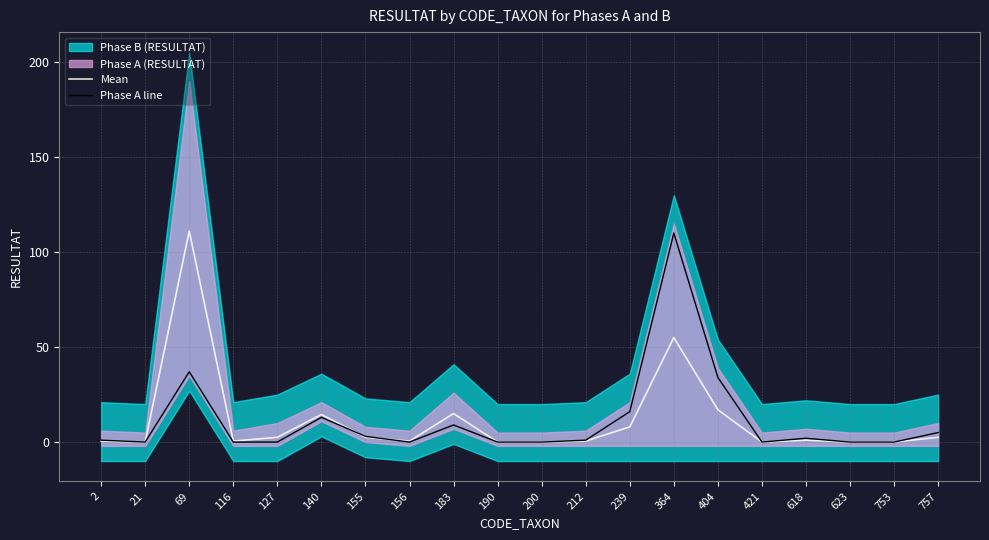

Which category has the highest value in the Phase A line series?

364